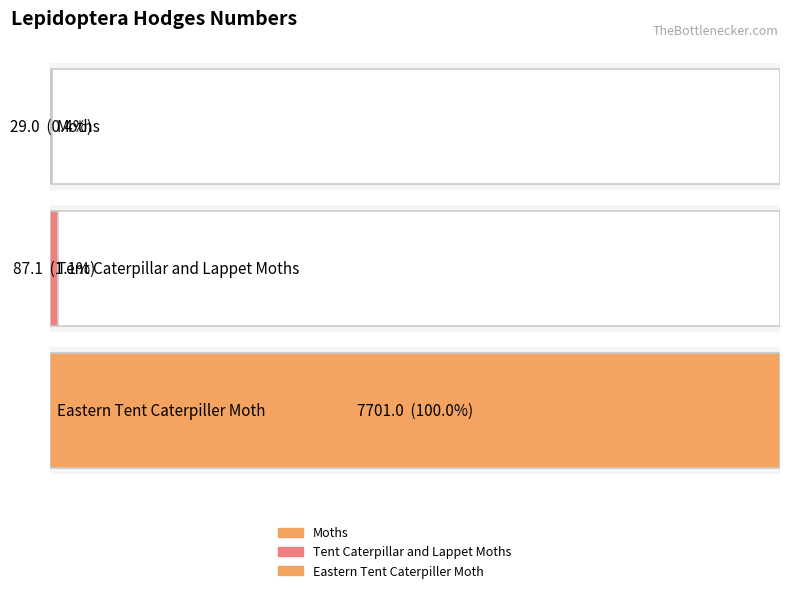

At which category does the chart reach its peak across all series?

Eastern Tent Caterpiller Moth